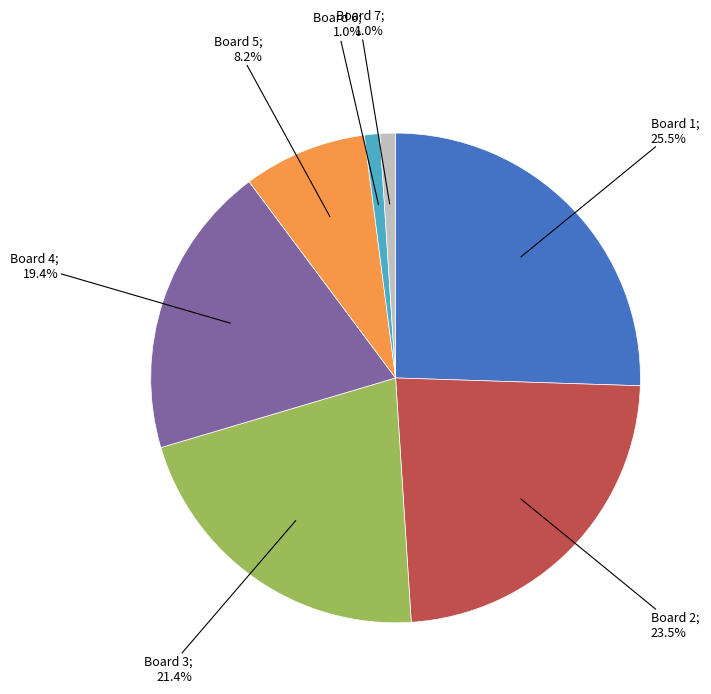

Does any single category account for the majority?

No